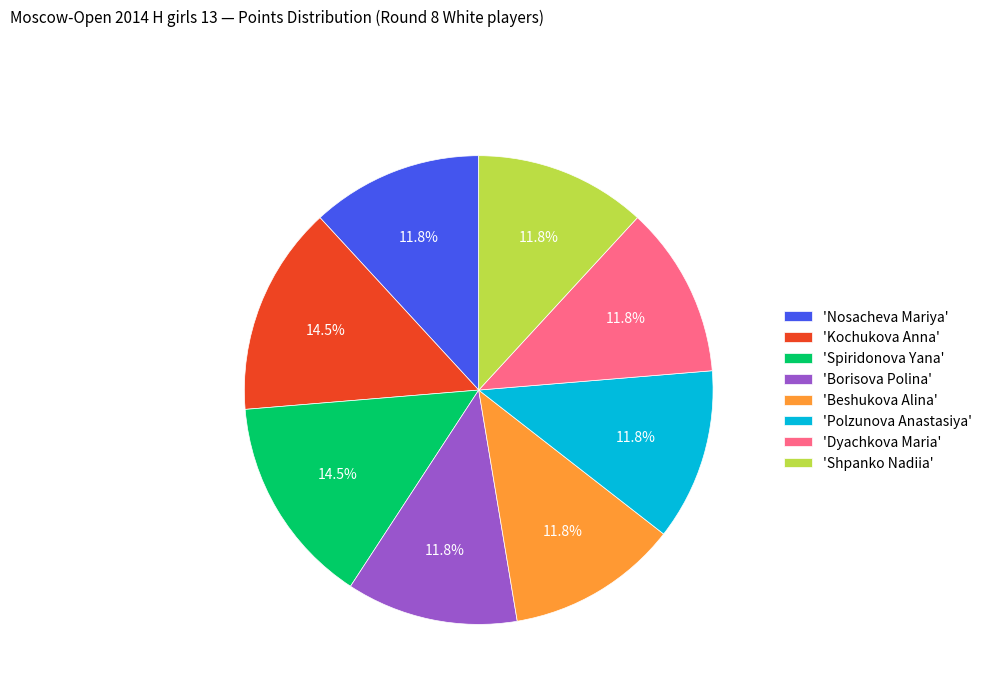

What portion of the pie excludes 'Borisova Polina'?

88.2%